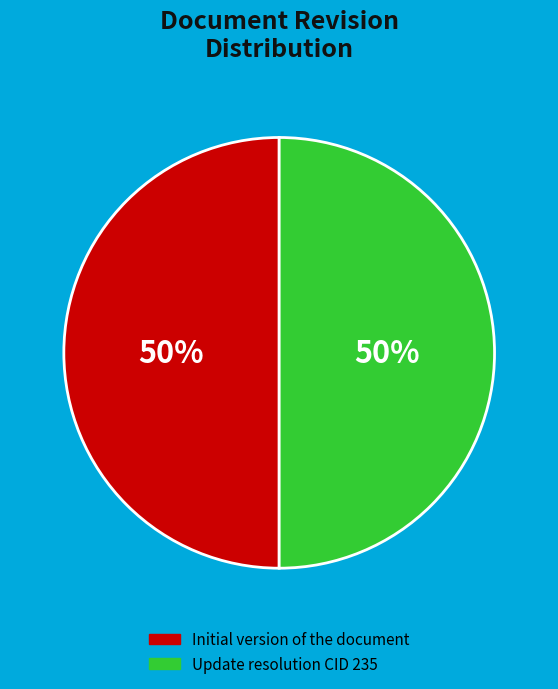

To the nearest percent, what percentage of the pie is Update resolution CID 235?

50%